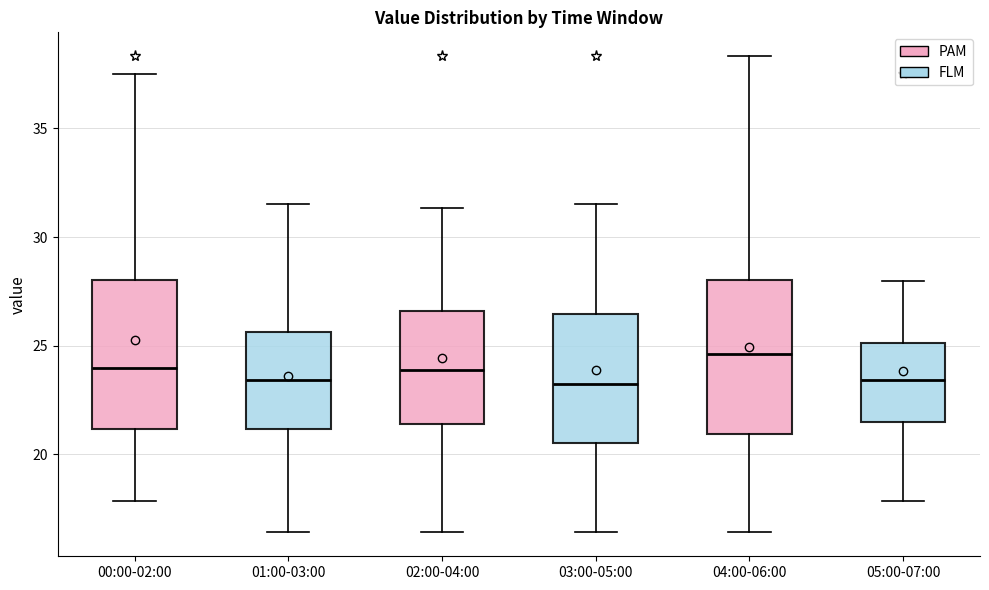

Reading left to right, transcribe this box plot: for each box, give where its median line is, the range the box spans, and where its two whiskers end, as read against the y-axis. The values are not printed on the chart, so give them approximately, as read against the axis.

00:00-02:00: median 24.0, box 21.0 to 28.0, whiskers 18.0 to 37.5
01:00-03:00: median 23.5, box 21.0 to 25.5, whiskers 16.5 to 31.5
02:00-04:00: median 24.0, box 21.5 to 26.5, whiskers 16.5 to 31.5
03:00-05:00: median 23.0, box 20.5 to 26.5, whiskers 16.5 to 31.5
04:00-06:00: median 24.5, box 21.0 to 28.0, whiskers 16.5 to 38.5
05:00-07:00: median 23.5, box 21.5 to 25.0, whiskers 18.0 to 28.0